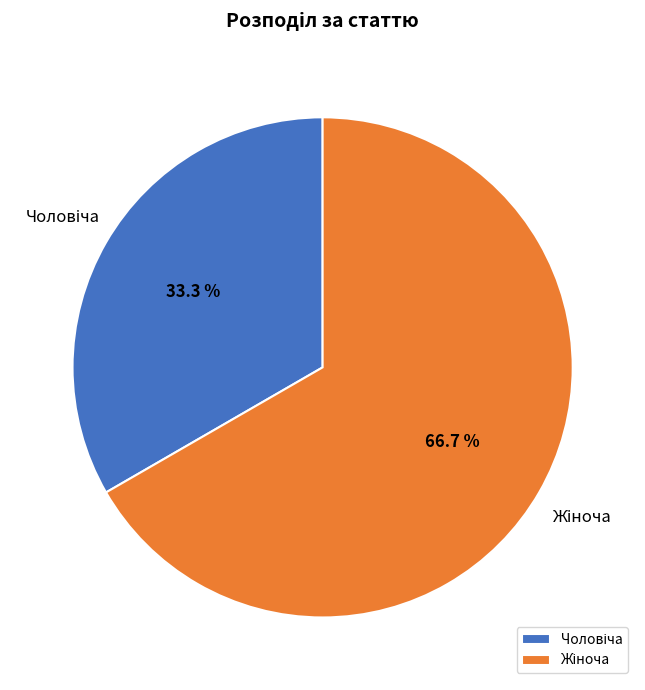

Is there a majority slice in this chart?

Yes